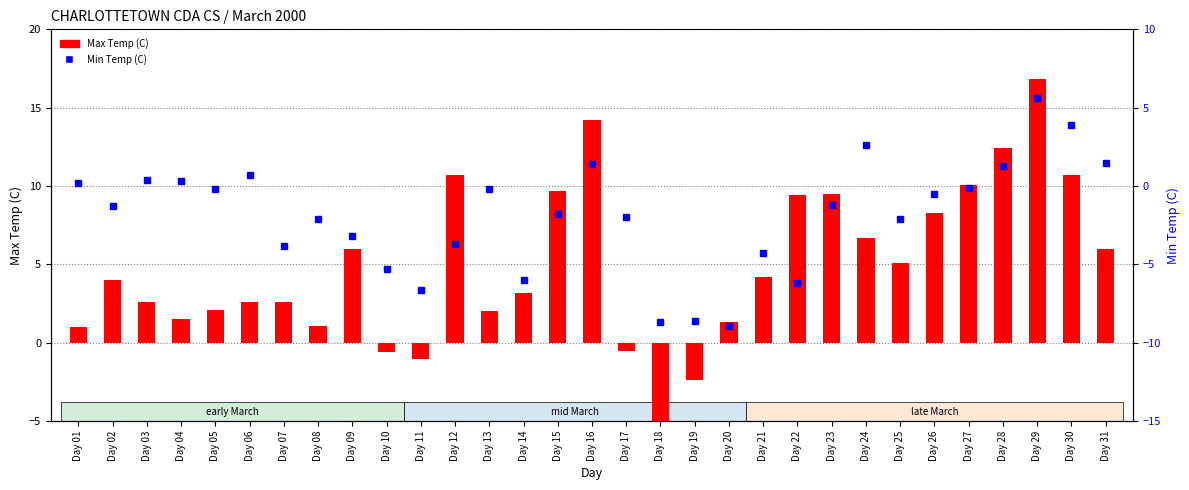

Which has a higher value, Day 11 or Day 07?

Day 07